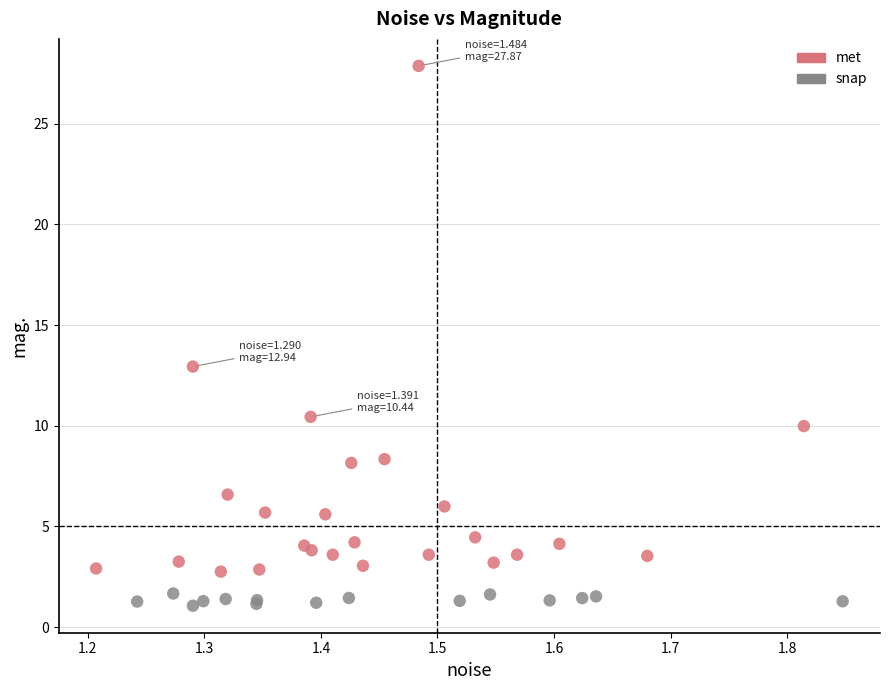

Which series has the widest spread of Y values?

met